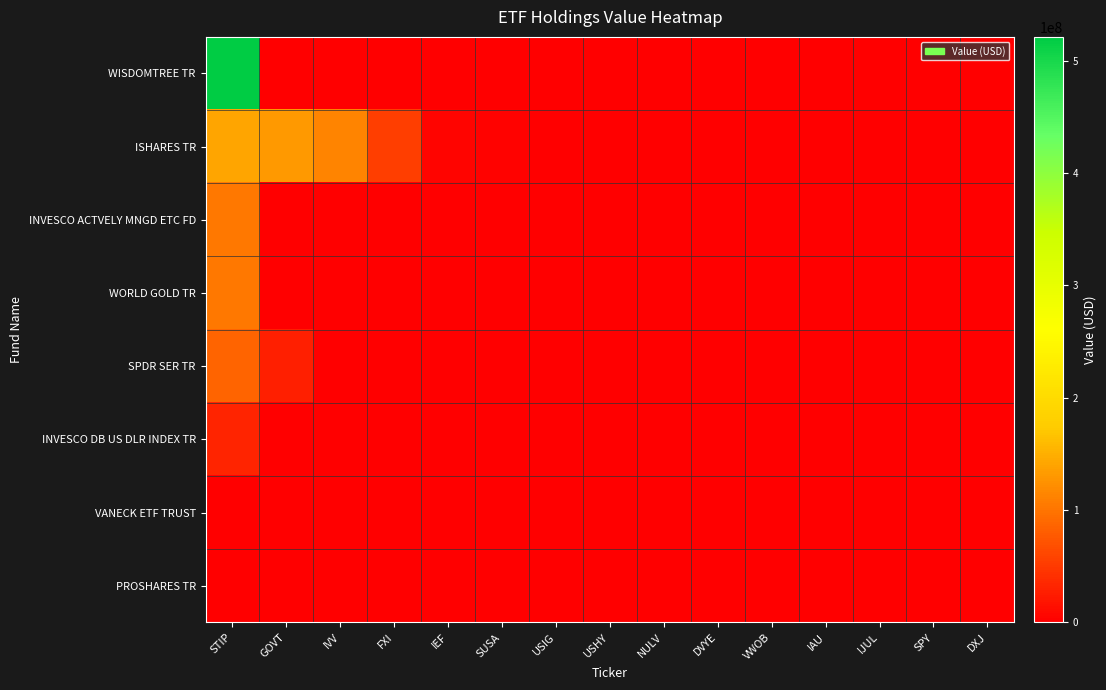

Between IVV and FXI, which series saw the biggest shift?

ISHARES TR